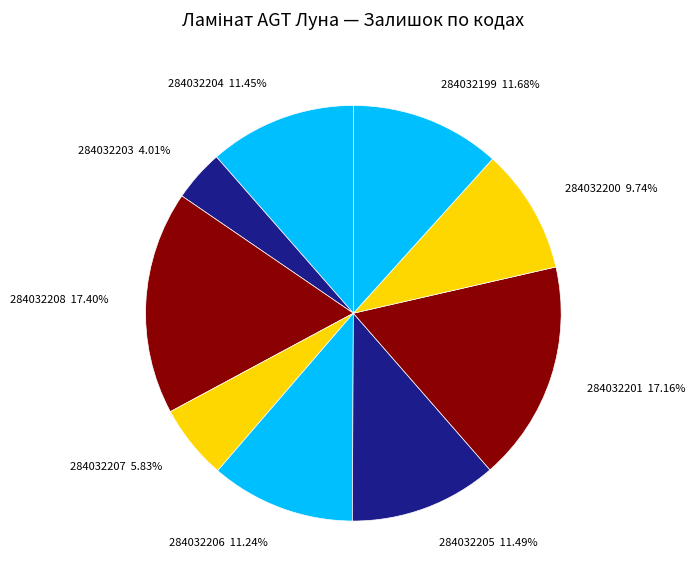

Which category has the smallest portion of the pie?

284032203